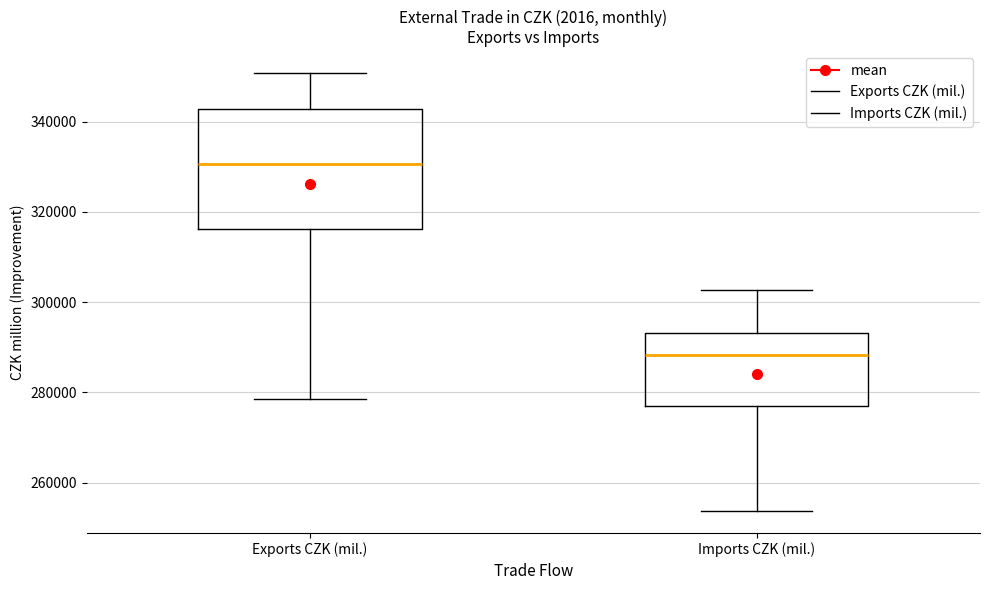

Reading left to right, read every box against the y-axis: the position of its median line, the range the box covers, and the ends of its whiskers. The values are not printed on the chart, so give them approximately, as read against the axis.

Exports CZK (mil.): median 330000, box 316000 to 342000, whiskers 278000 to 350000
Imports CZK (mil.): median 288000, box 278000 to 294000, whiskers 254000 to 302000